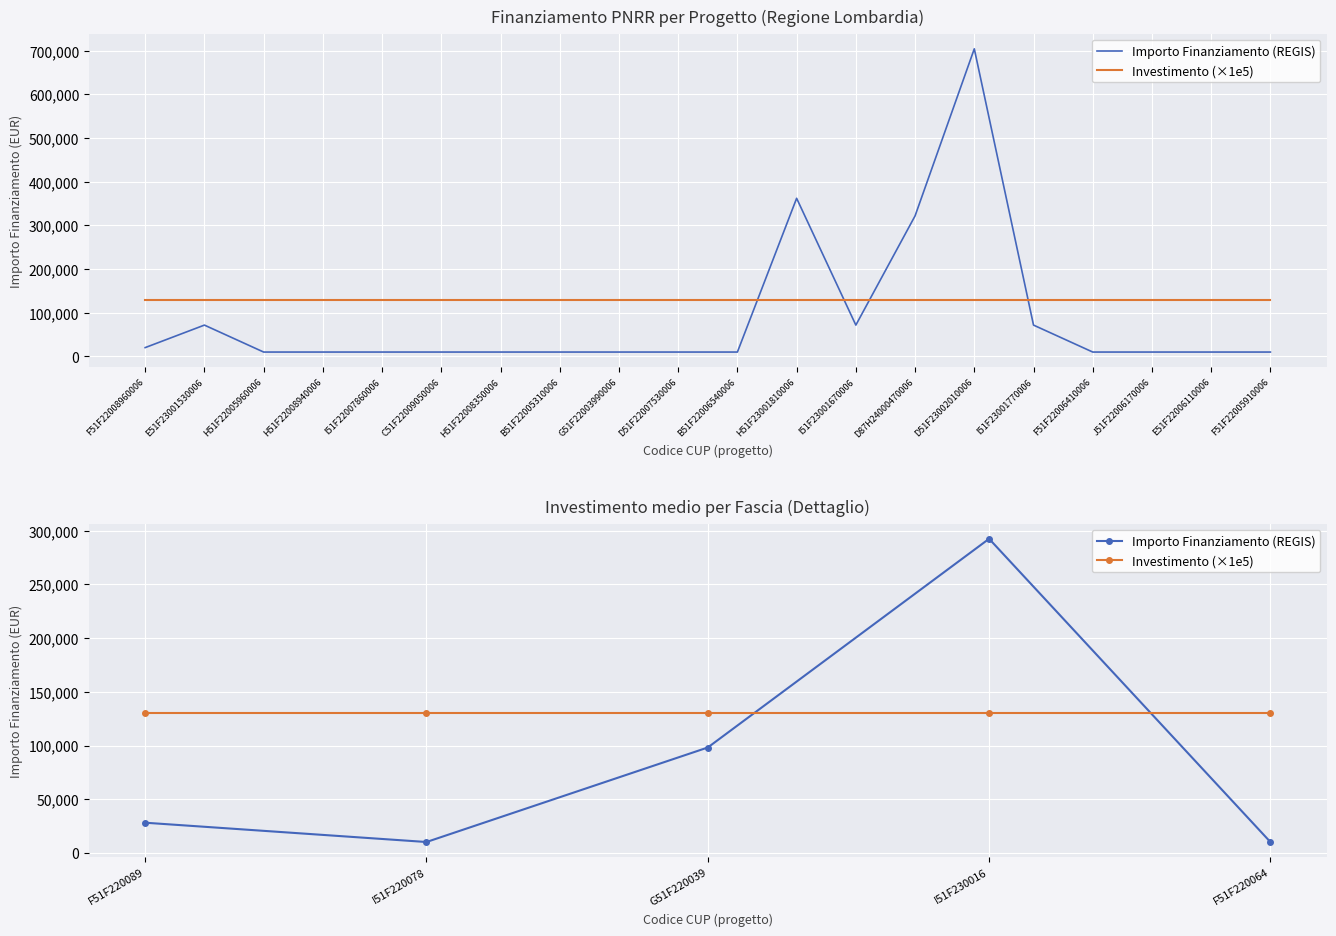

List the labels in order of Investimento (×1e5) value, smallest first.

F51F220089, I51F220078, G51F220039, I51F230016, F51F220064